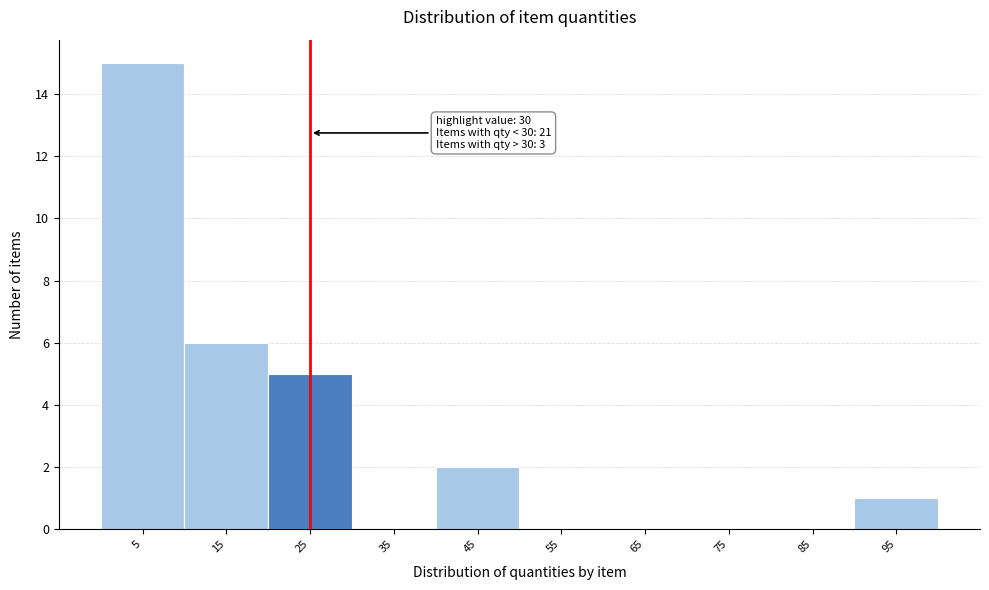

Reading left to right, what are all the values shown in this chart?

5=15	15=6	25=5	35=0	45=2	55=0	65=0	75=0	85=0	95=1